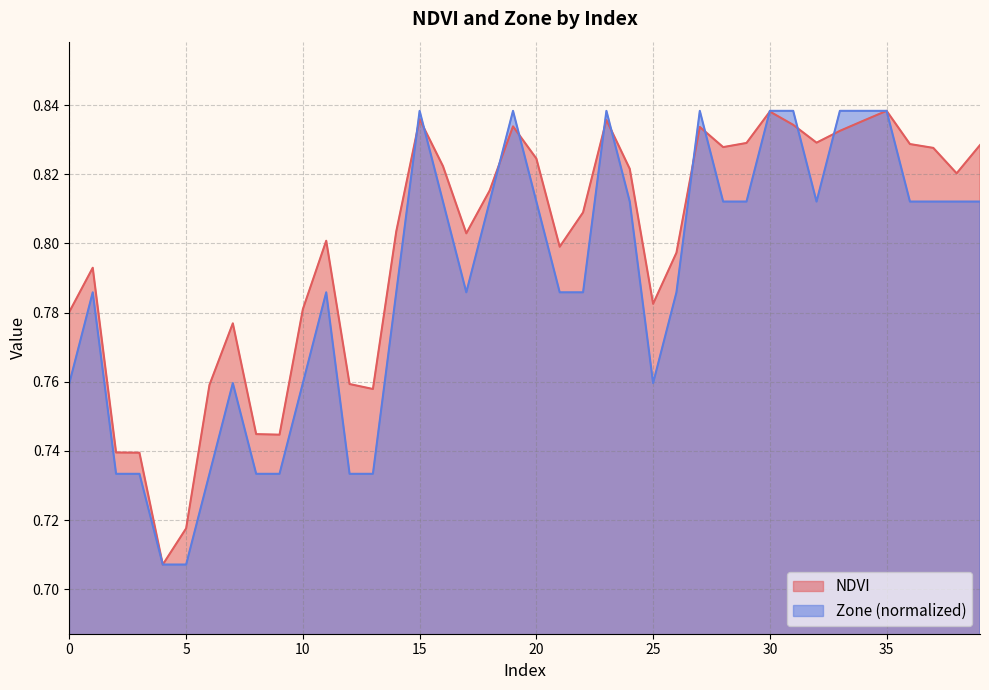

Rank the series at 25 from highest to lowest value.

NDVI, Zone (normalized)